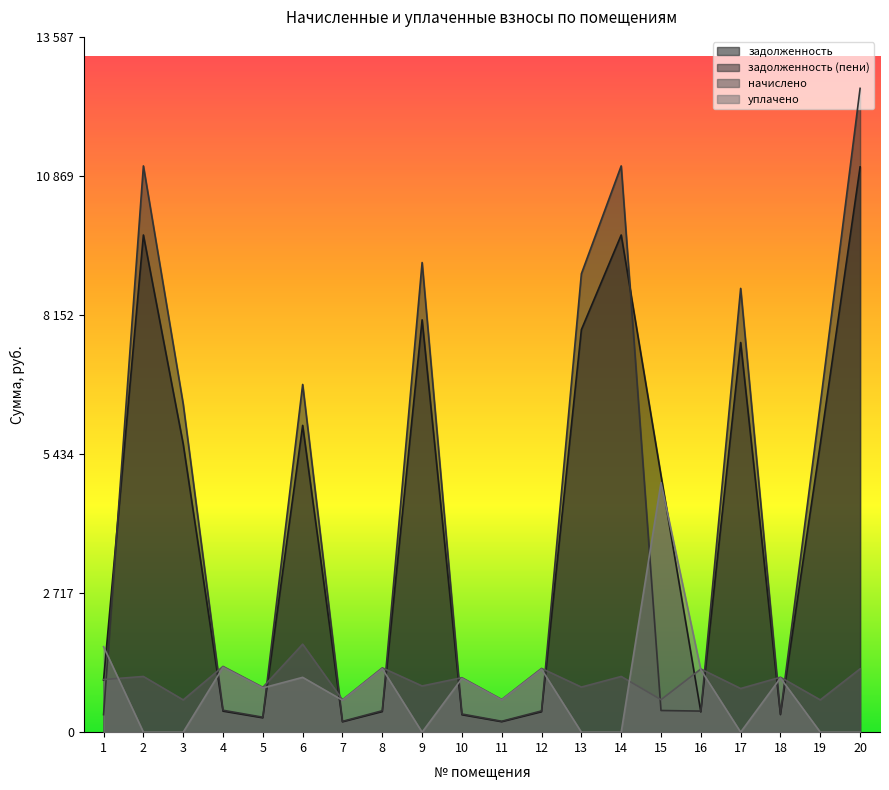

How many intersections are there between уплачено and задолженность (пени)?

11